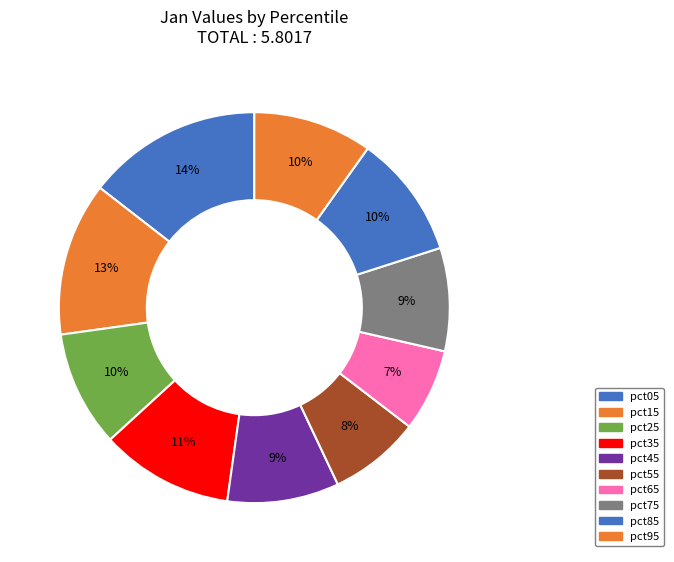

Count the number of slices in the pie.

10